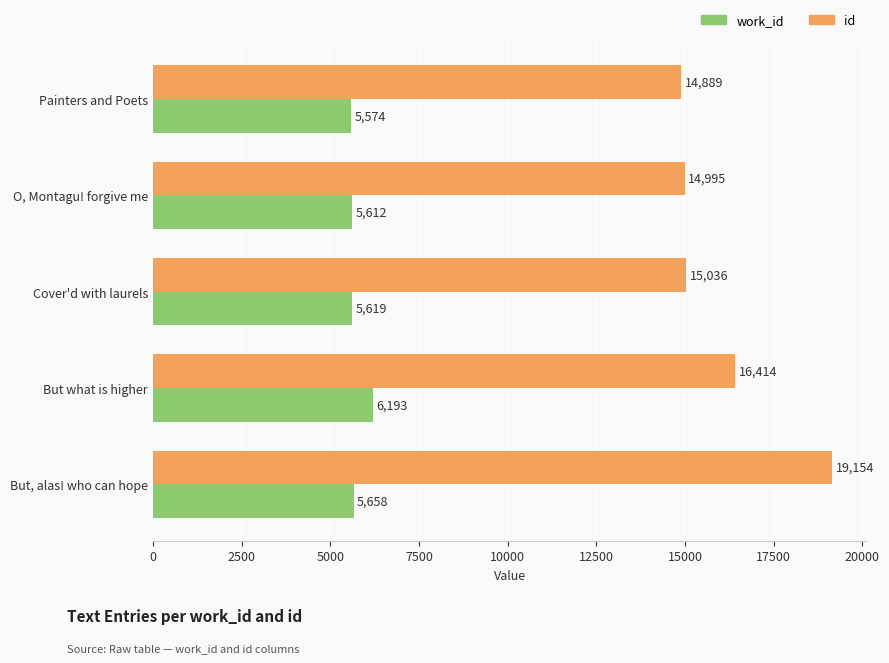

The work_id series shows 5574 at Painters and Poets. True or false?

True